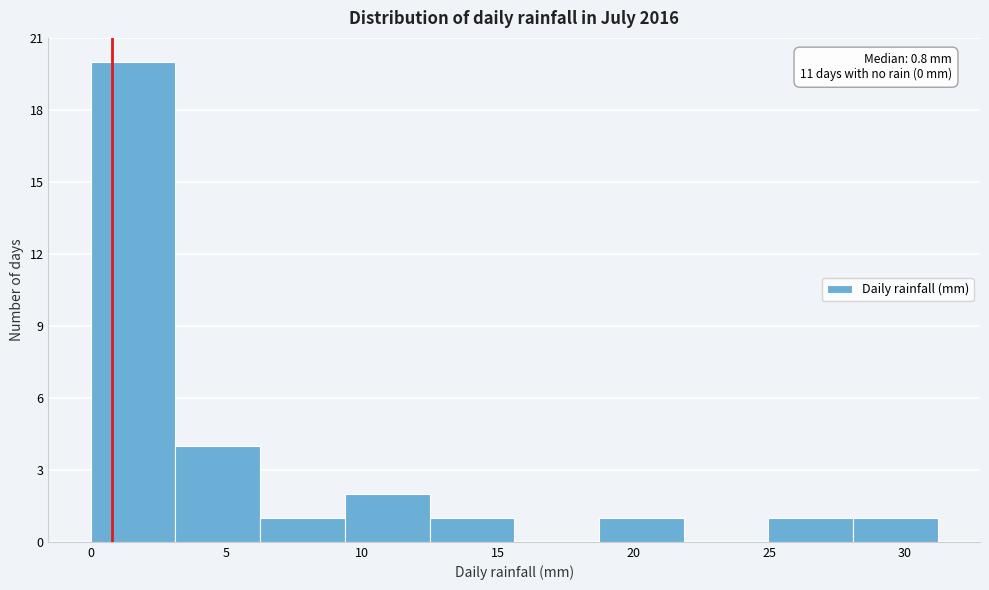

Which range on the x-axis has the tallest bar?

0.0 to 3.0